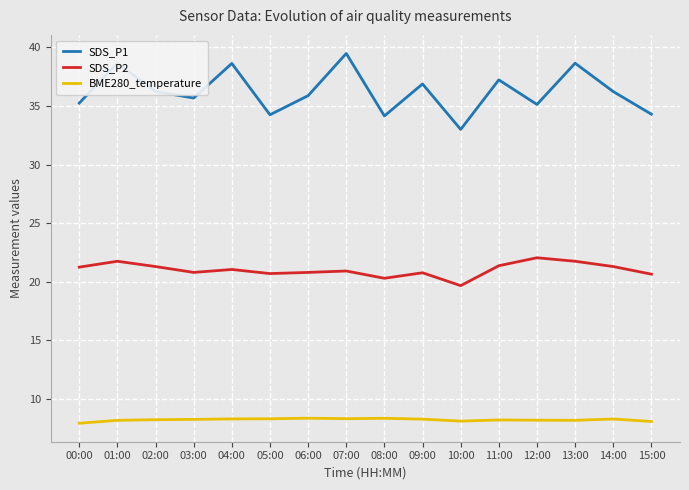

Read the BME280_temperature value at 02:00.

8.2